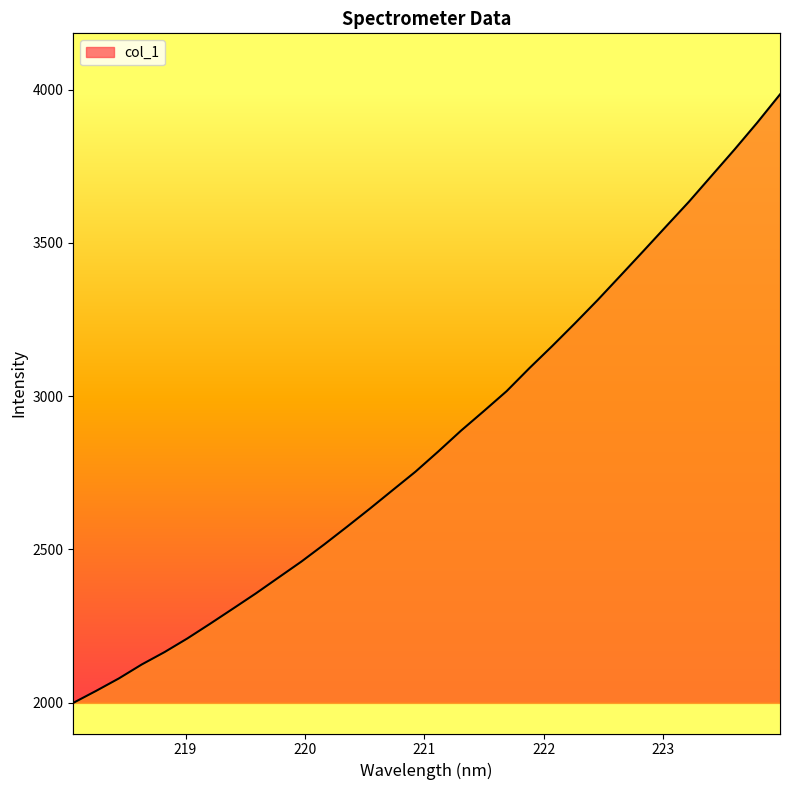

At which label is the value closest to 2991?

221.6902